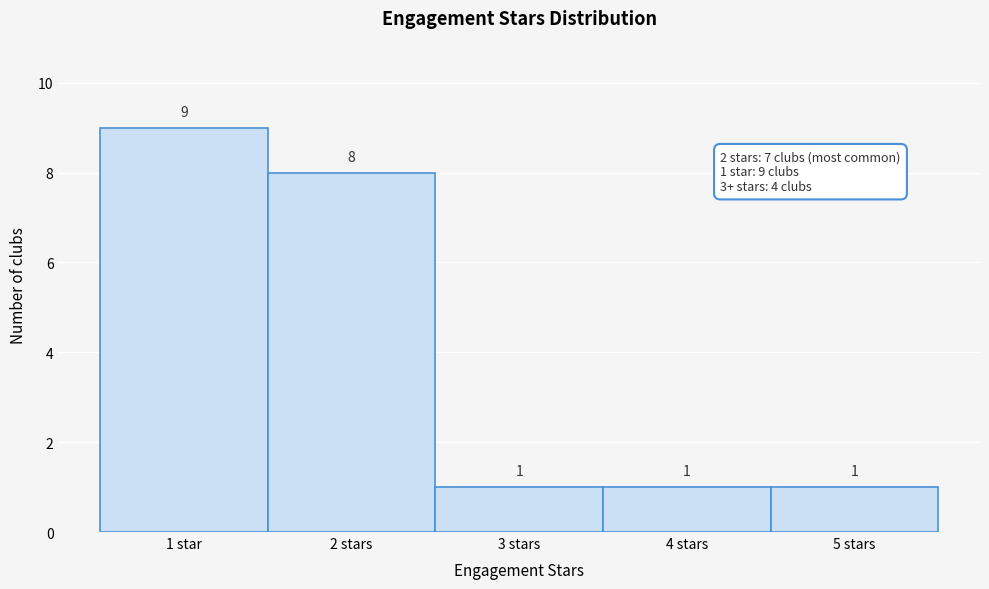

Reading right to left, list all the values displayed in this chart.

5 stars=1	4 stars=1	3 stars=1	2 stars=8	1 star=9